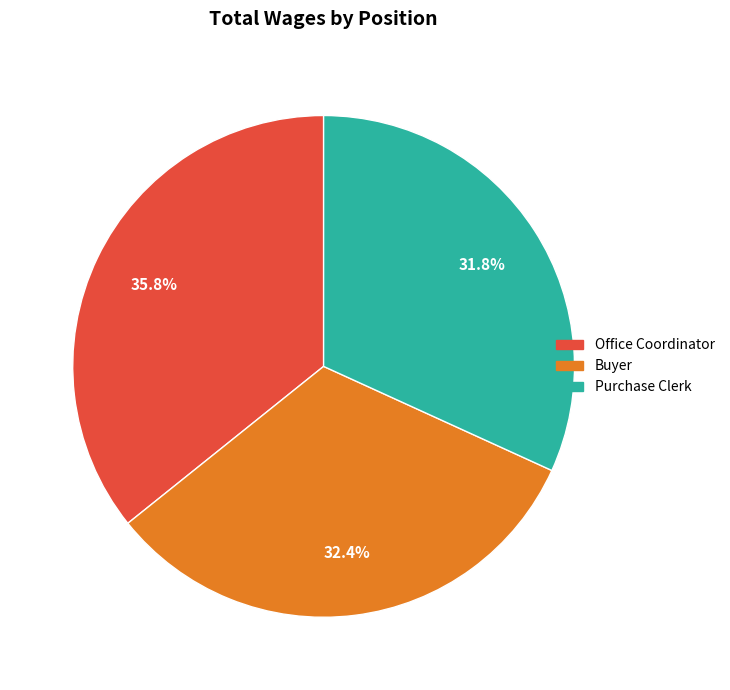

Which category has the smallest portion of the pie?

Purchase Clerk